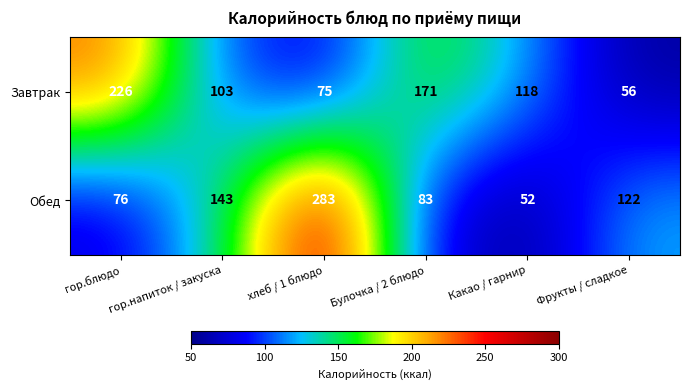

At which label is Завтрак closest to 141?

Какао / гарнир